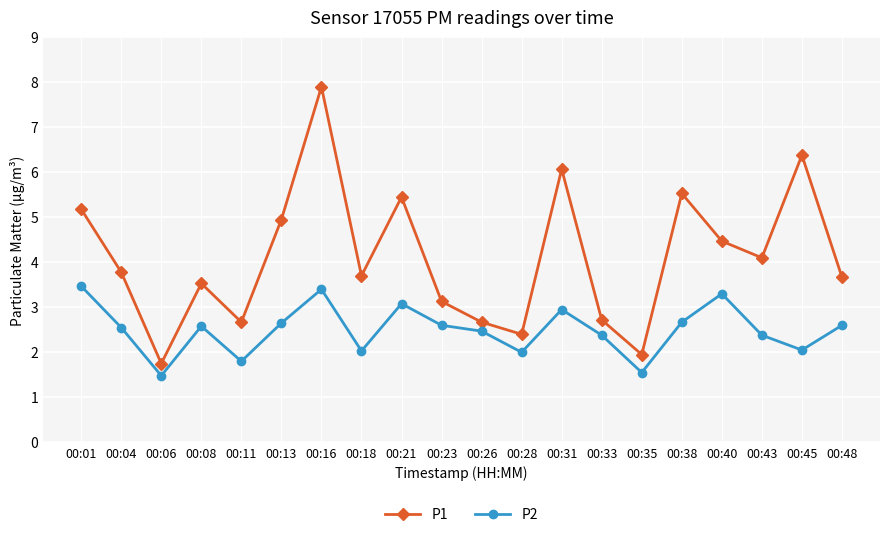

What is the highest value of the P2 series?

3.5